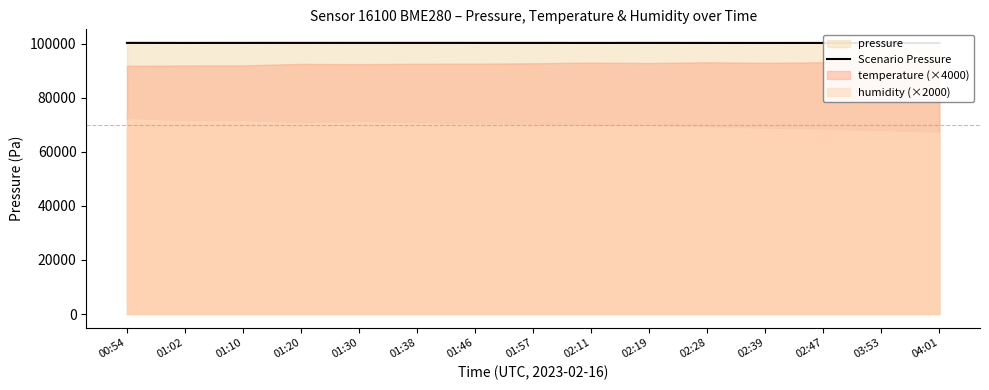

Count the number of values greater than 100273.

8